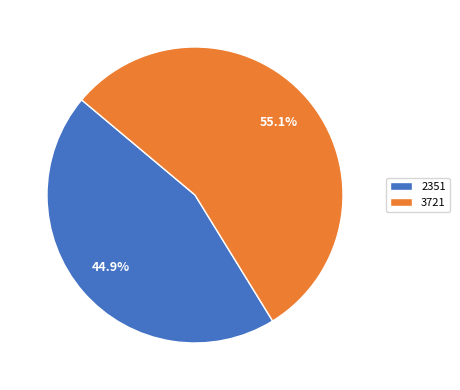

Which slice is the largest?

3721